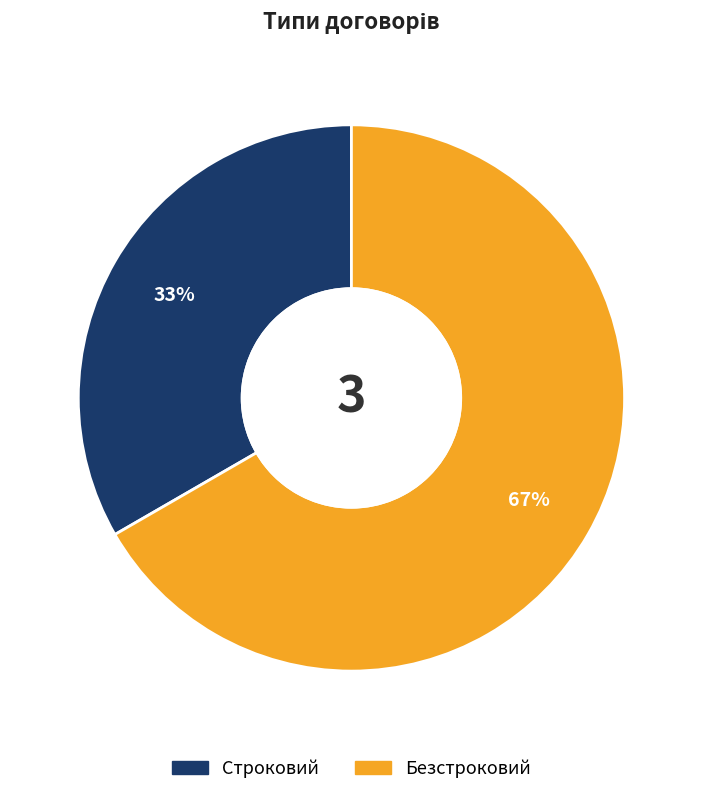

True or false: Строковий accounts for 33% of the total.

True